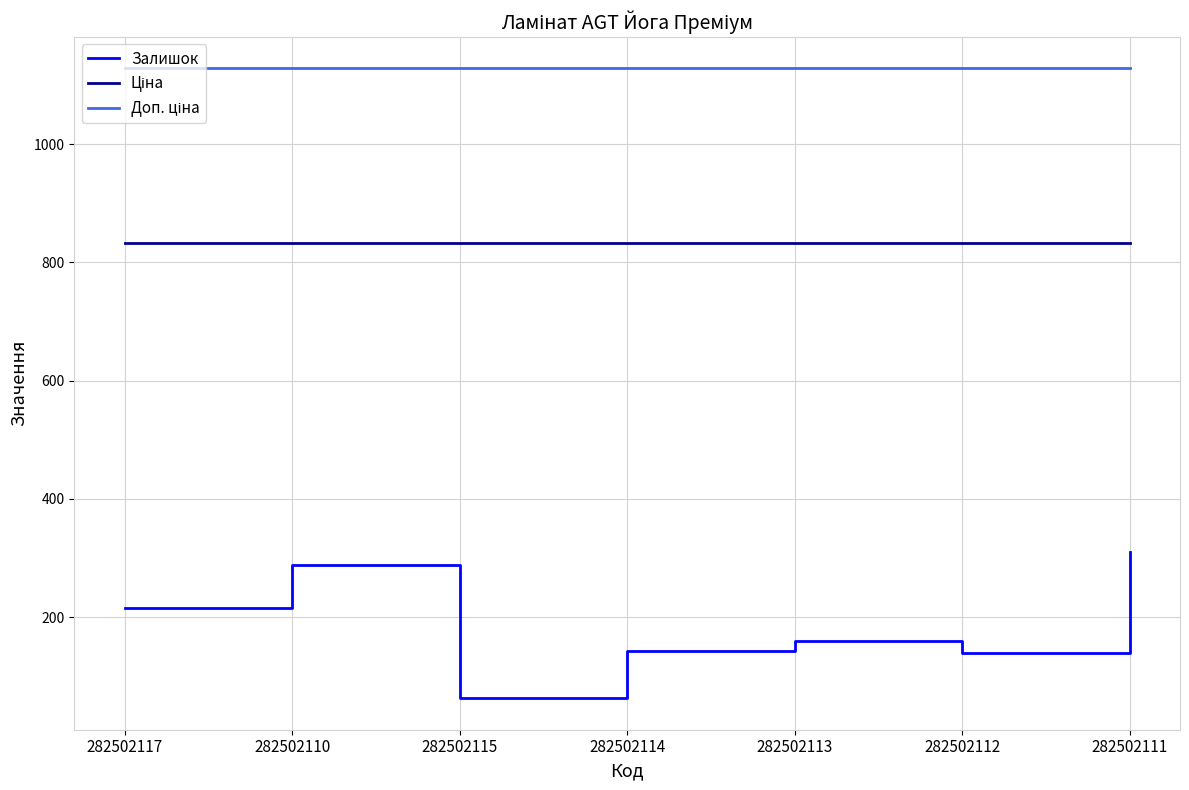

Where is Залишок nearest to the value 186?

282502113